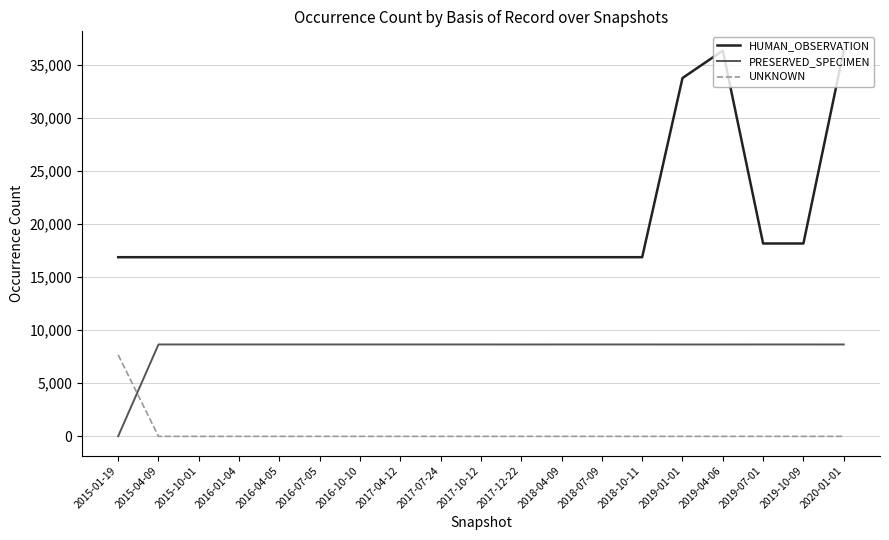

Between 2015-04-09 and 2019-01-01, which series saw the biggest shift?

HUMAN_OBSERVATION